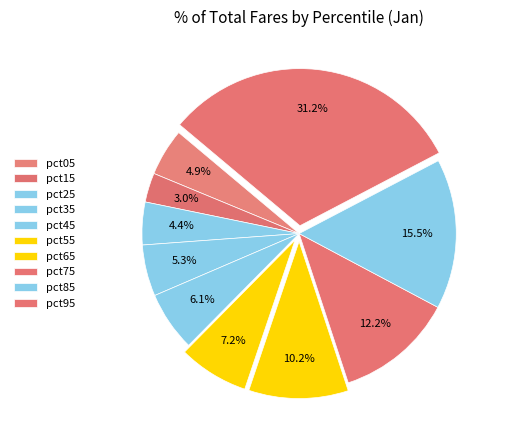

How many slices are in this pie chart?

10